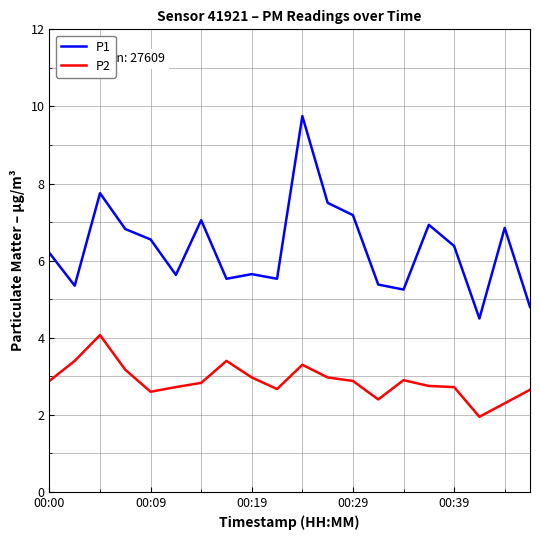

List the series in order of their overall mean, highest first.

P1, P2